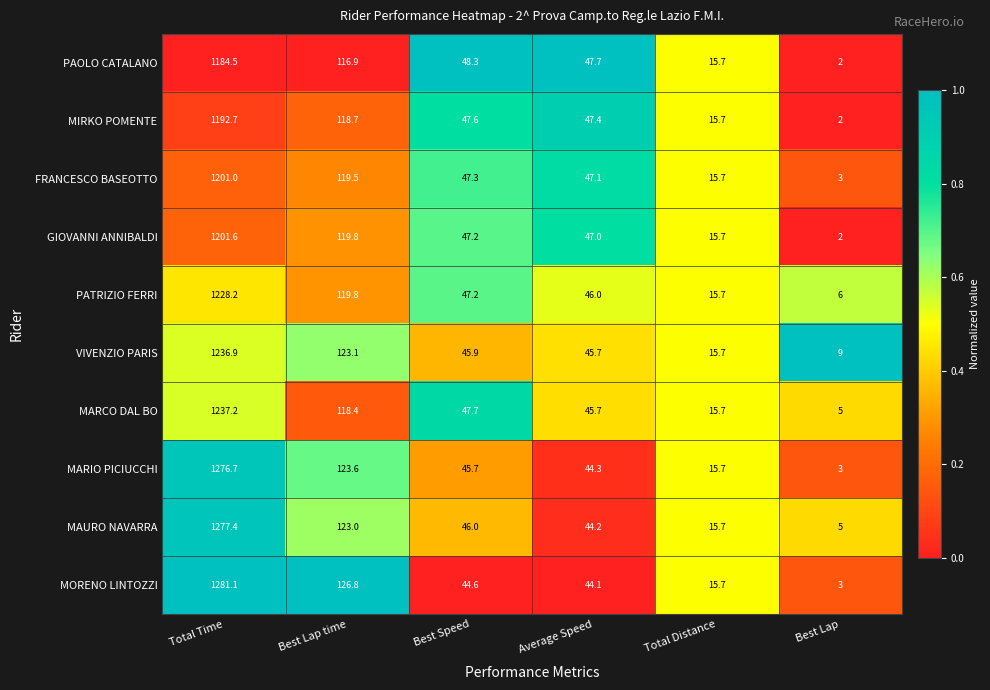

What is the total value across all series at Average Speed?

459.2